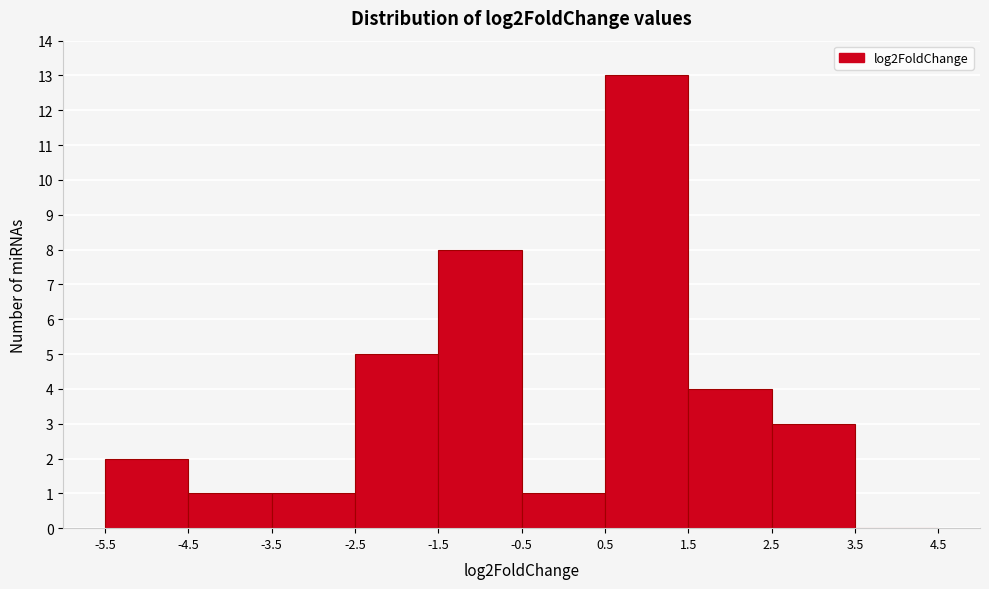

Reading left to right, list every bar in this chart as the range it spans on the x-axis followed by its height. The values are not printed on the chart, so give them approximately, as read against the axis.

-5.5 to -4.5: 2
-4.5 to -3.5: 1
-3.5 to -2.5: 1
-2.5 to -1.5: 5
-1.5 to -0.5: 8
-0.5 to 0.5: 1
0.5 to 1.5: 13
1.5 to 2.5: 4
2.5 to 3.5: 3
3.5 to 4.5: 0